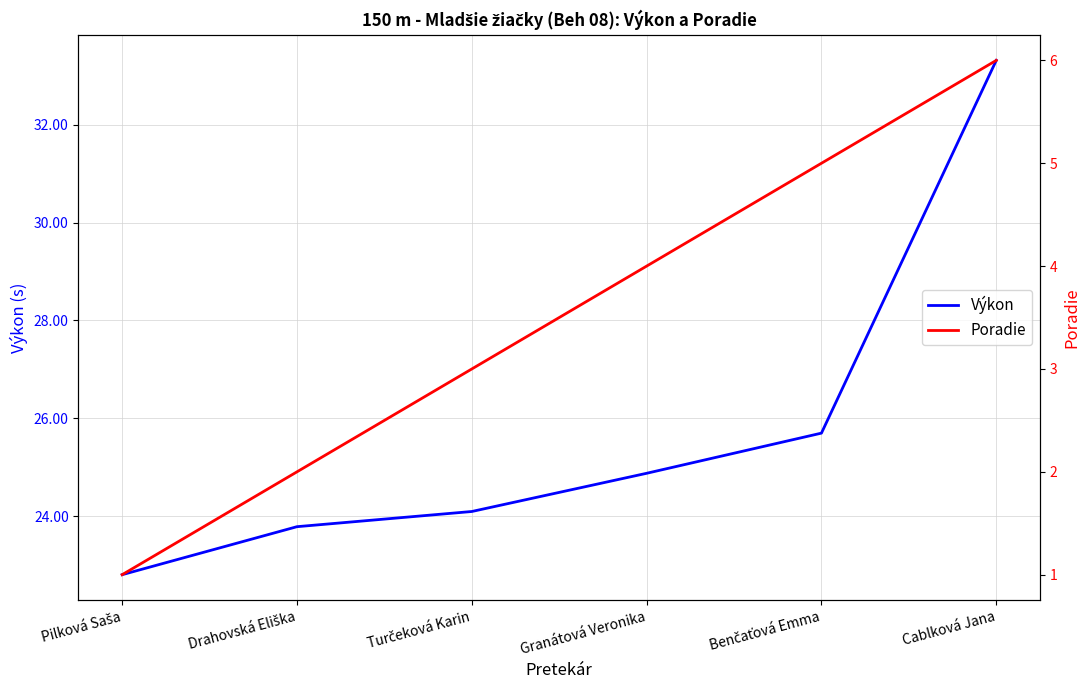

True or false: Poradie has more than 1 interior local peaks.

False